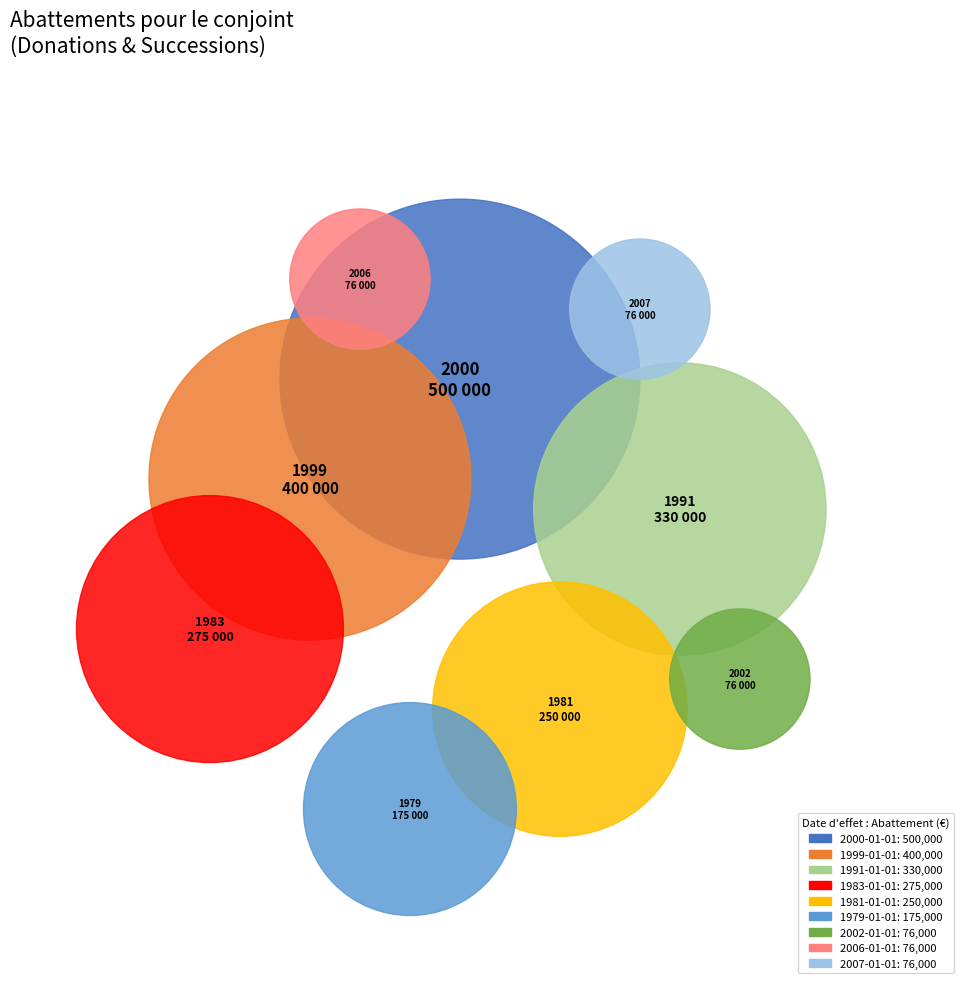

Between 1991-01-01 and 1983-01-01, which is larger?

1991-01-01